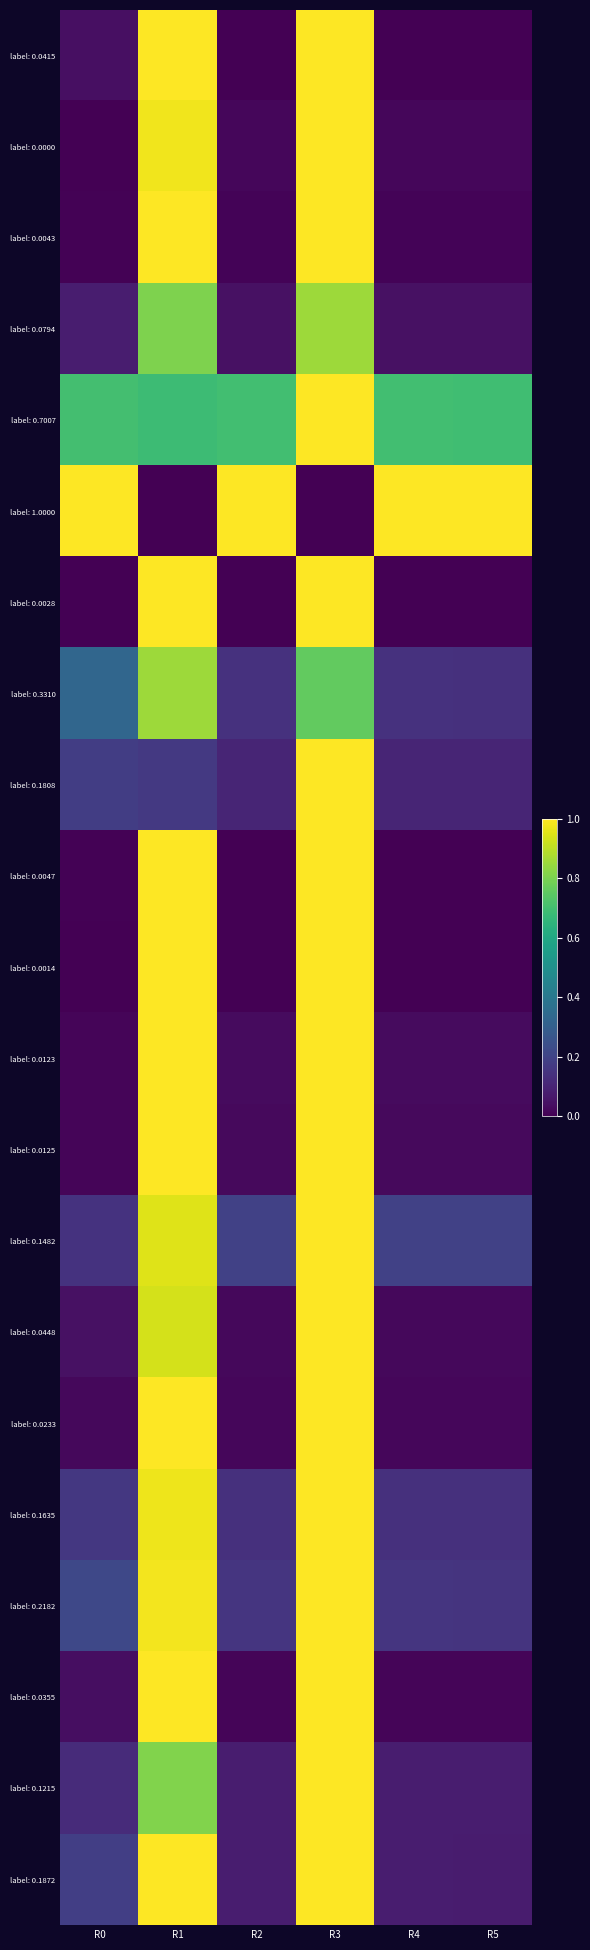

How many series are shown in this chart?

21